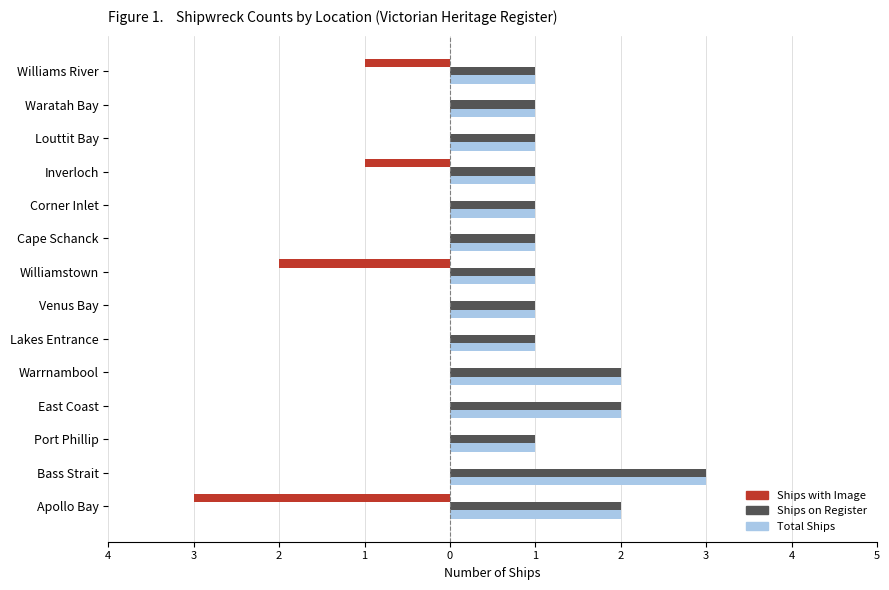

What are all the series names shown in the legend?

Ships with Image, Ships on Register, Total Ships